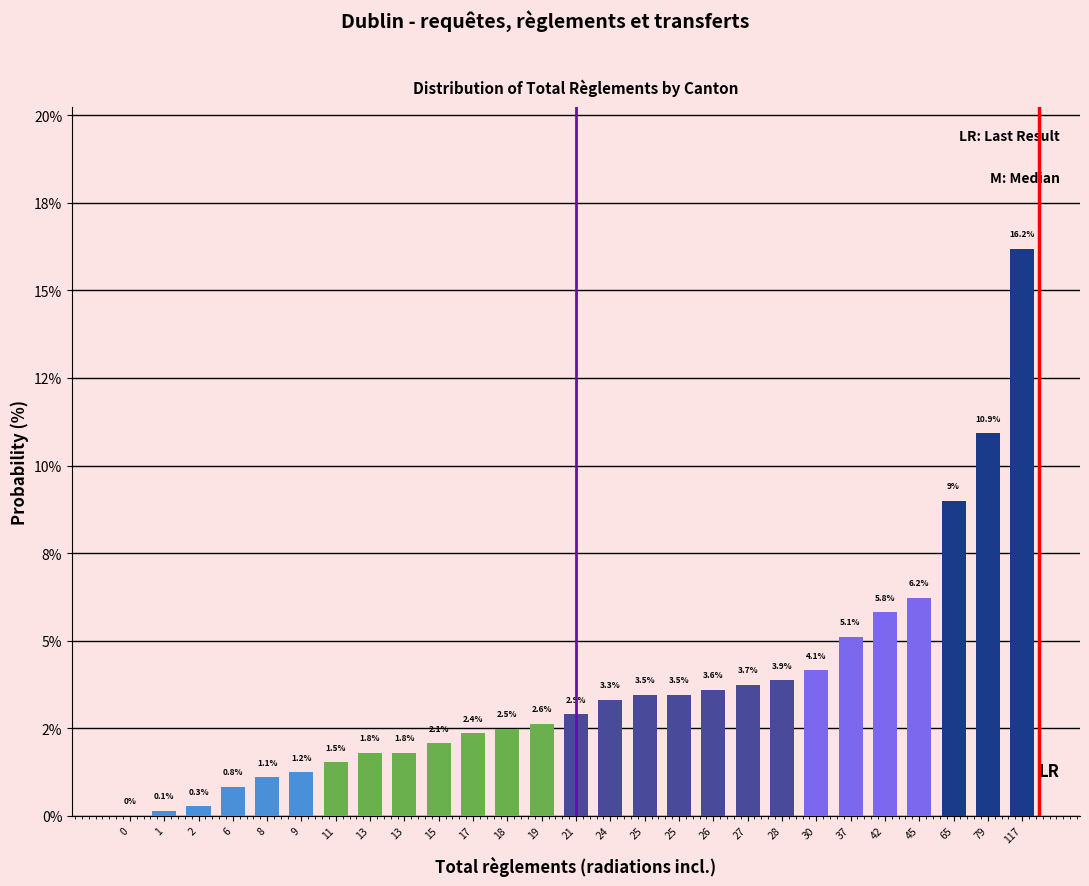

Are the bars horizontal?

No